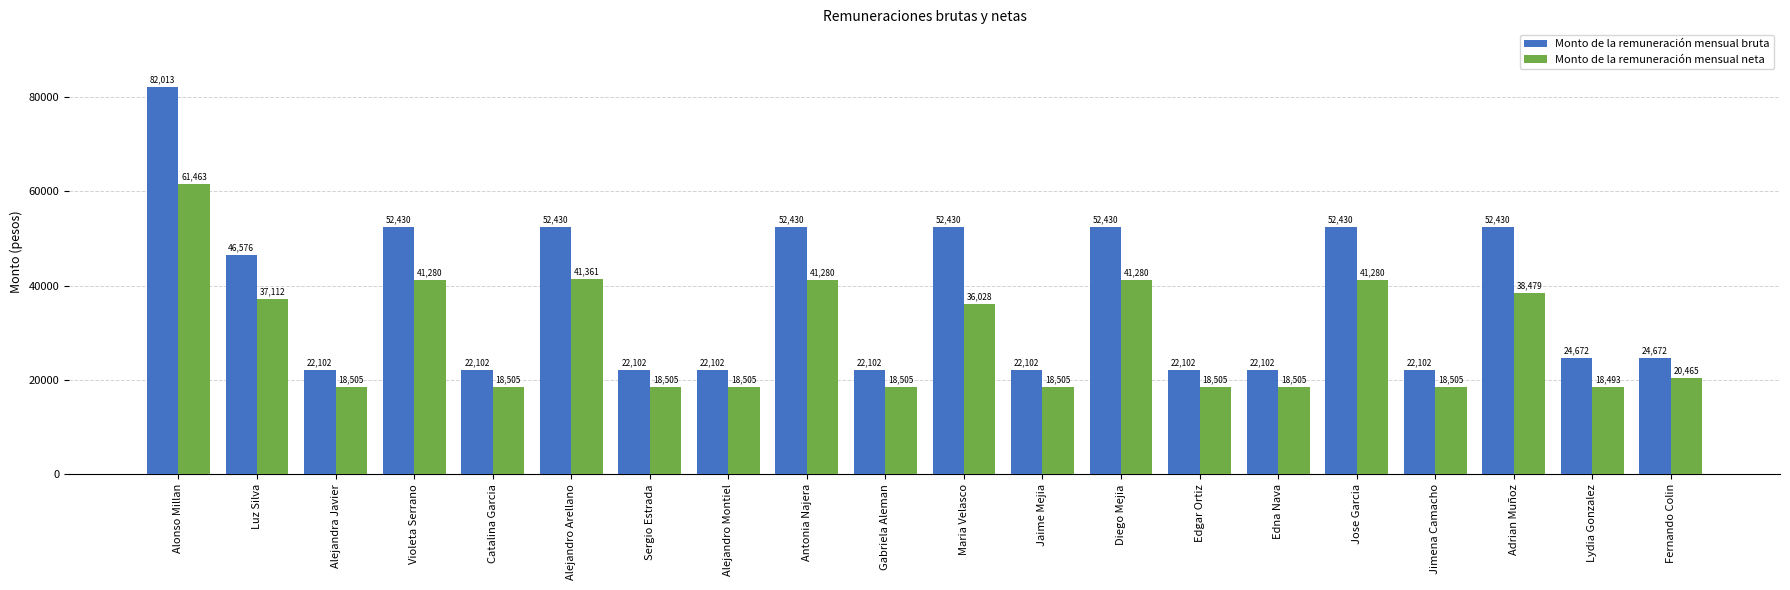

True or false: Monto de la remuneración mensual neta has a value of 27438.5 at Fernando Colin.

False